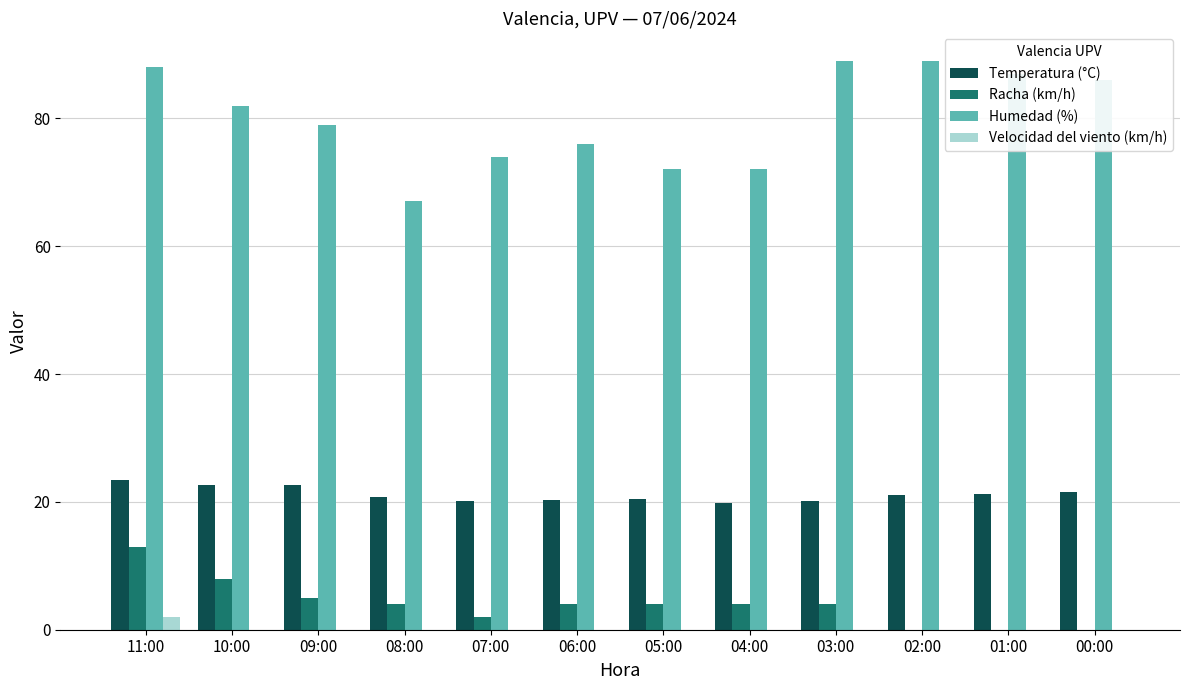

At which category is the sum across all series the highest?

11:00